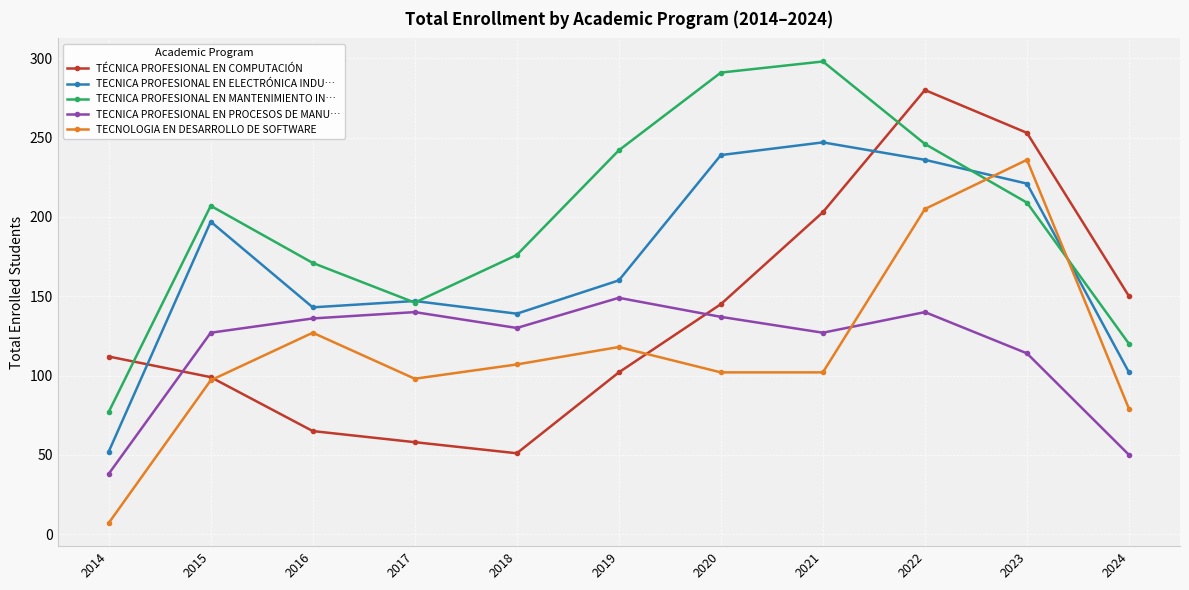

At which category is the sum across all series the highest?

2022